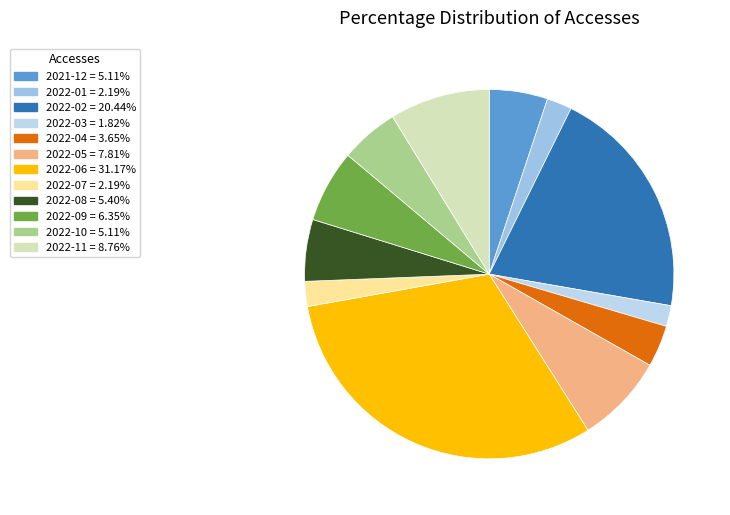

The 2022-05 slice represents 8% of the pie. True or false?

True